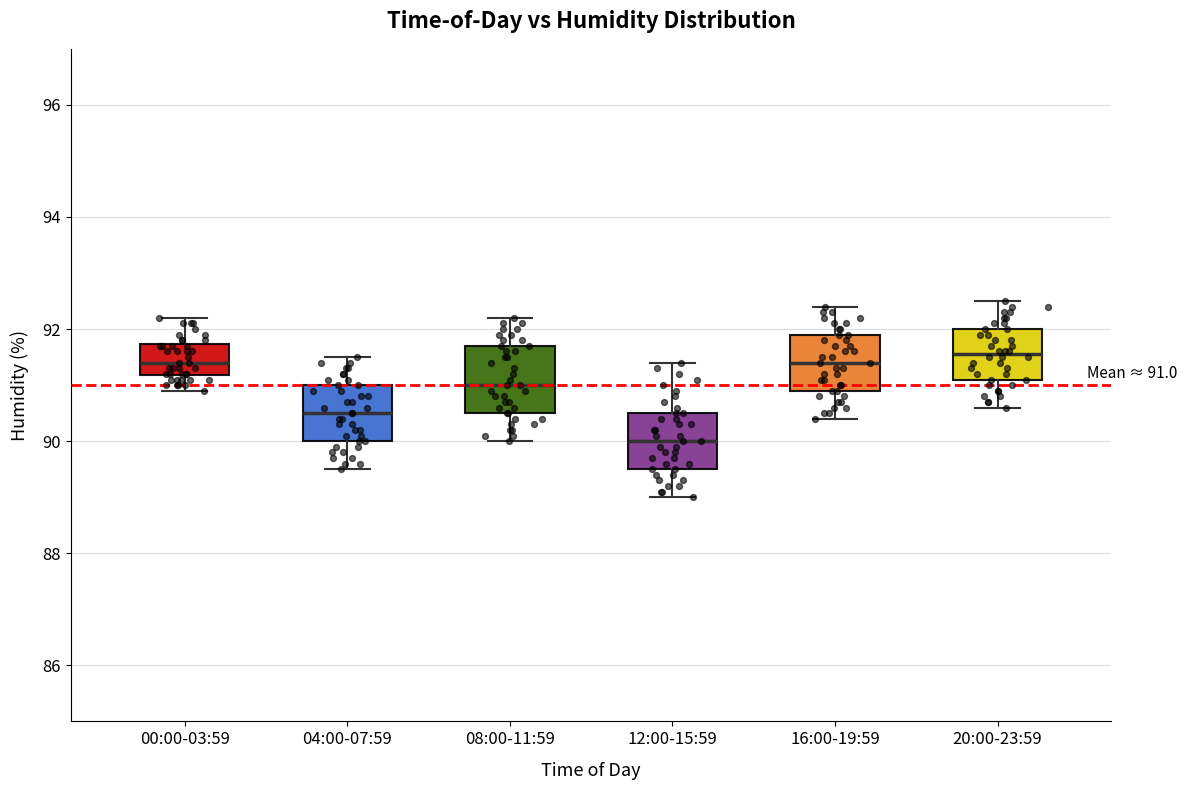

Comparing the boxes themselves (not the whiskers), which one is the tallest?

08:00-11:59